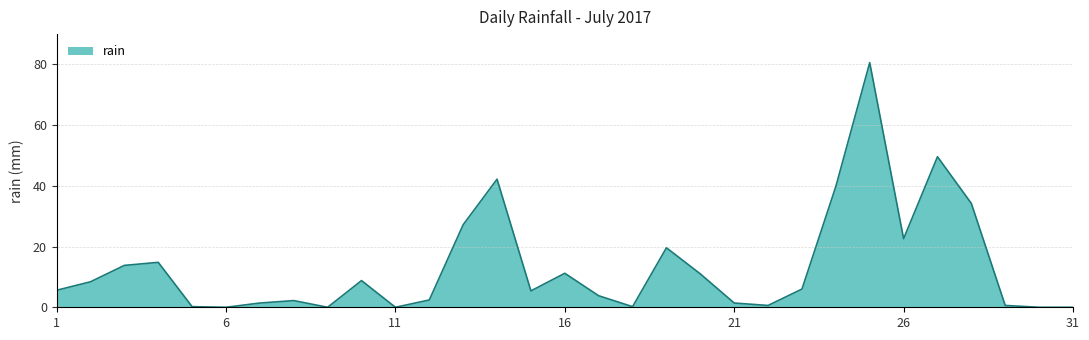

What is the difference between the maximum and minimum values?

80.6